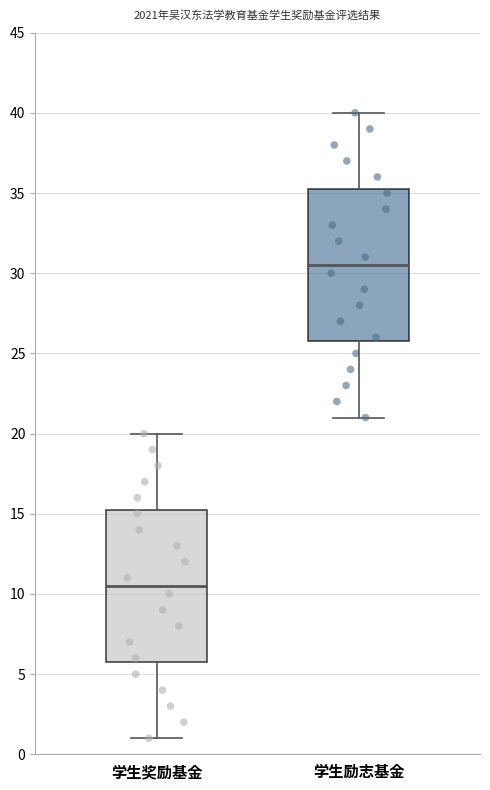

Which box's median line is the lowest?

学生奖励基金